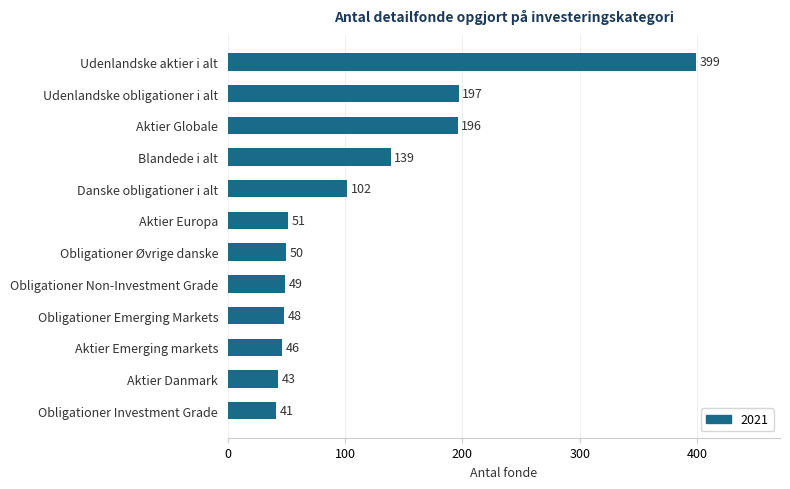

Count the number of categories in the chart.

12